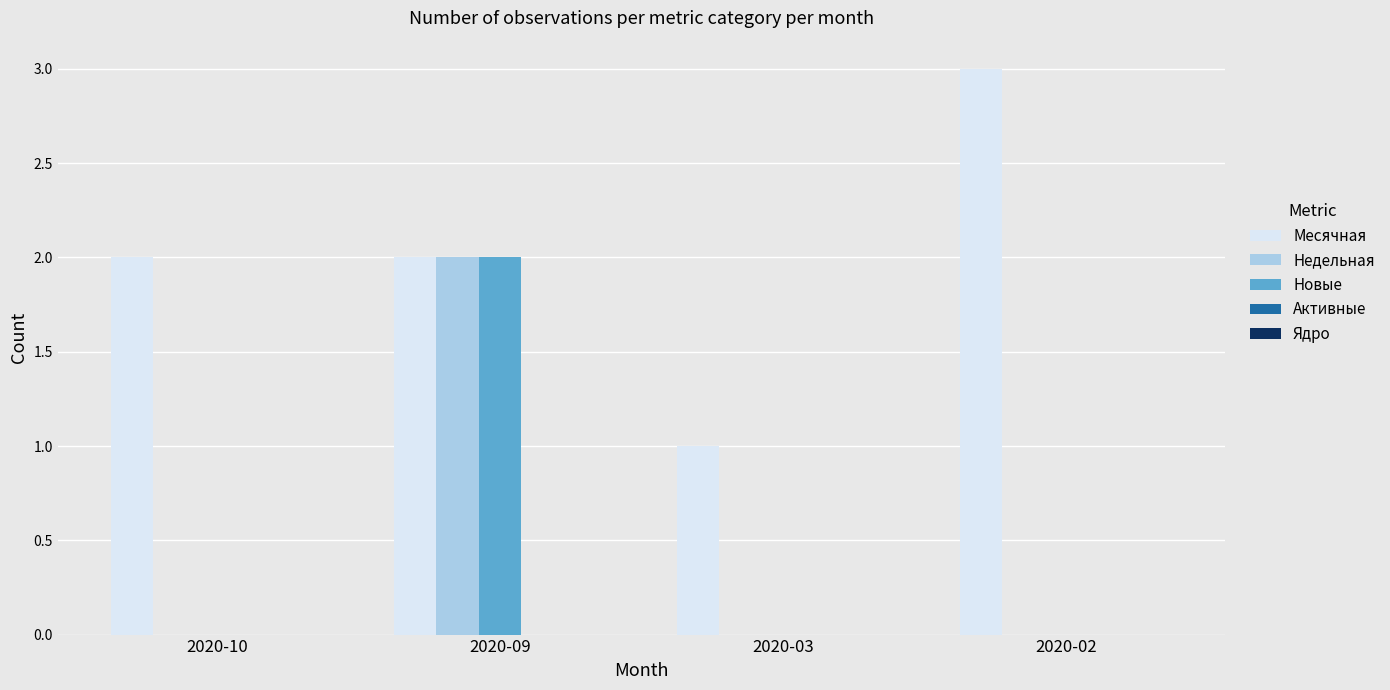

How many data points does each series have?

4